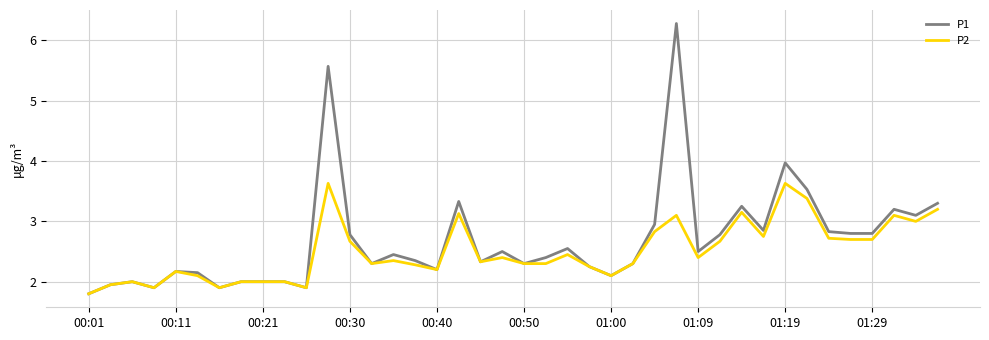

What is the minimum value for P2?

1.8